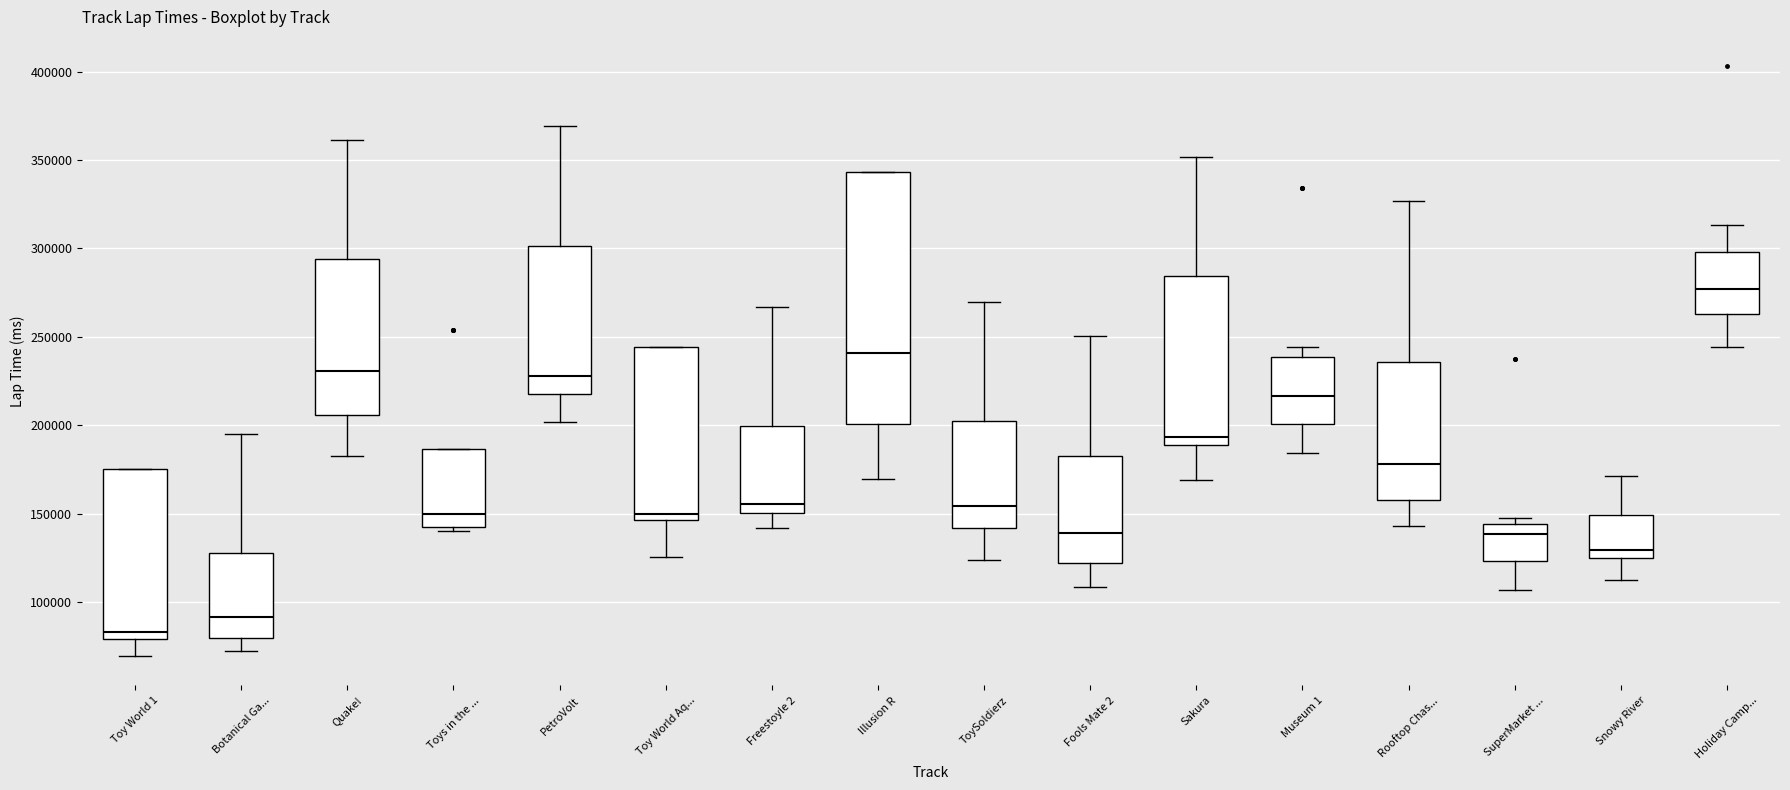

Which box's median line is the highest?

Holiday Camp...